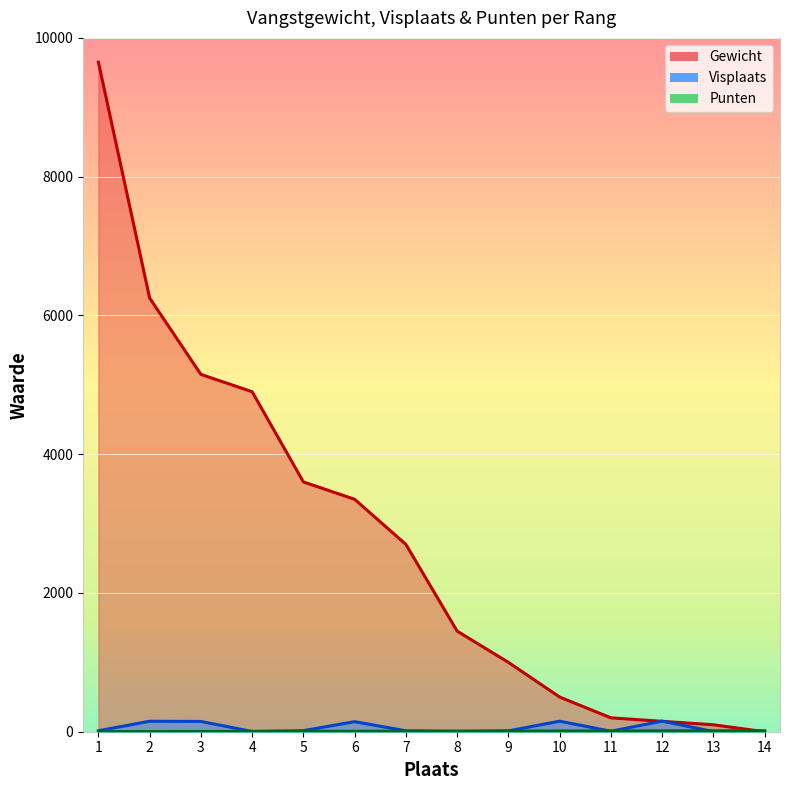

Reading left to right, transcribe all the data shown in this chart.

Gewicht: 1=9650	2=6250	3=5150	4=4900	5=3600	6=3350	7=2700	8=1450	9=1000	10=500	11=200	12=150	13=100	14=0
Visplaats: 1=14	2=151	3=148	4=4	5=15	6=145	7=13	8=5	9=12	10=152	11=7	12=153	13=2	14=1
Punten: 1=1	2=2	3=3	4=4	5=5	6=6	7=7	8=8	9=9	10=10	11=11	12=12	13=13	14=14